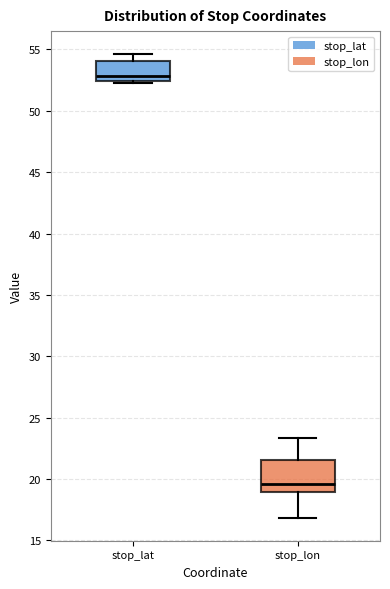

Reading left to right, read every box against the y-axis: the position of its median line, the range the box covers, and the ends of its whiskers. The values are not printed on the chart, so give them approximately, as read against the axis.

stop_lat: median 53.0, box 52.5 to 54.0, whiskers 52.0 to 54.5
stop_lon: median 19.5, box 19.0 to 21.5, whiskers 17.0 to 23.5